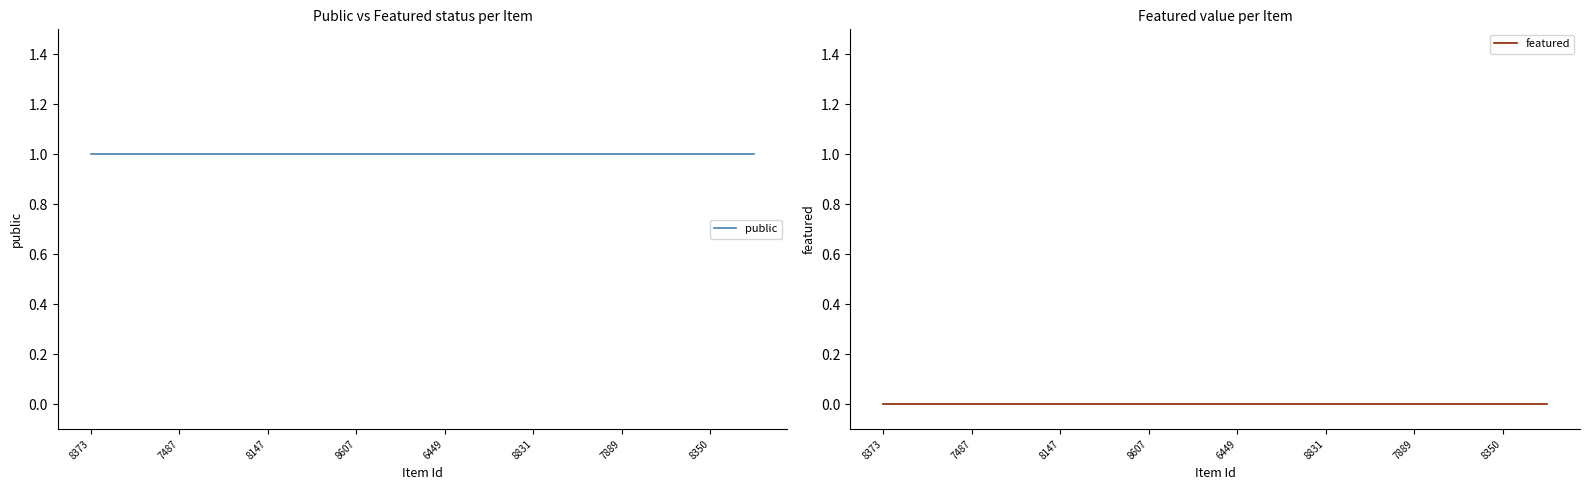

What is the highest value of the public series?

1